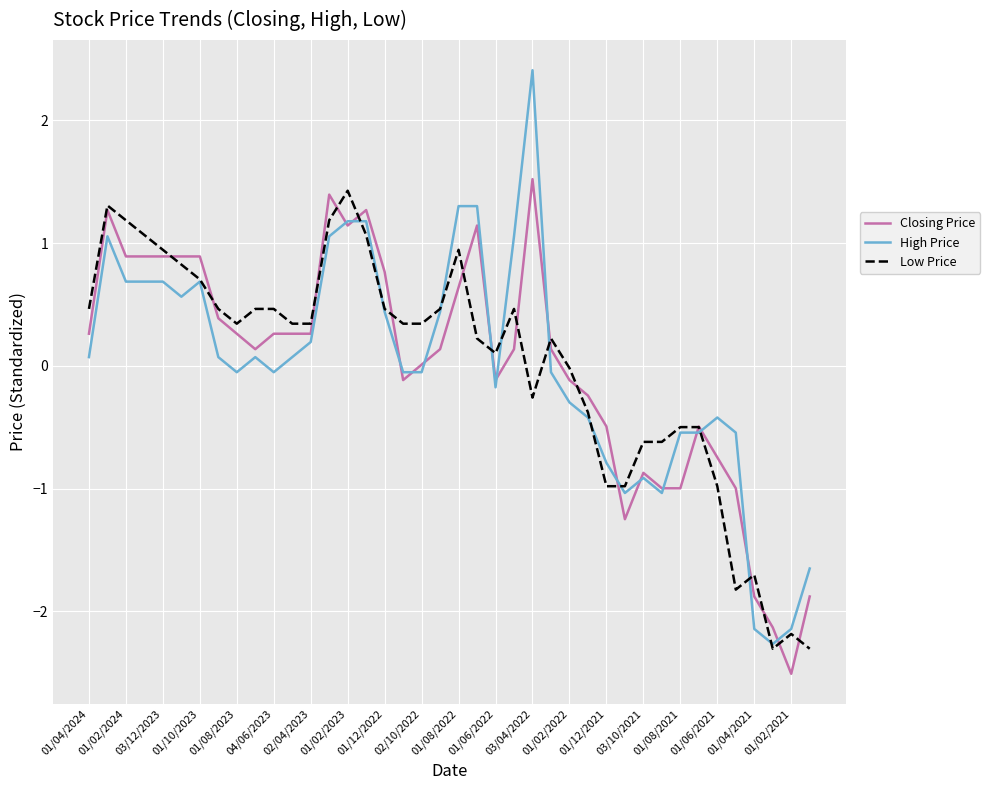

Which series has the largest range (max minus min)?

High Price